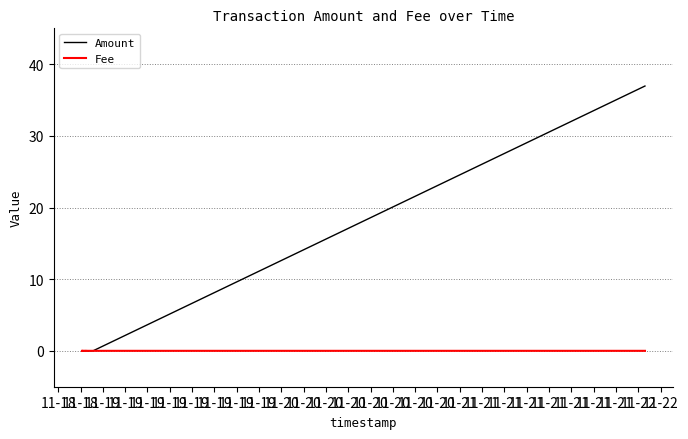

How many series are shown in this chart?

2